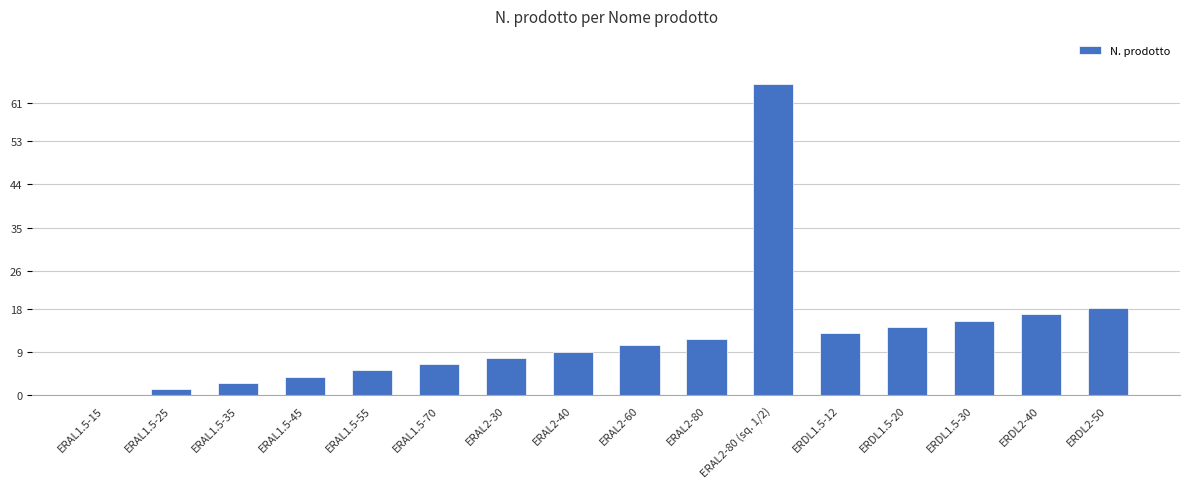

Reading left to right, list all the values displayed in this chart.

0.0	1.3	2.6	3.9	5.2	6.5	7.8	9.1	10.4	11.7	65.0	13.0	14.3	15.6	16.9	18.2